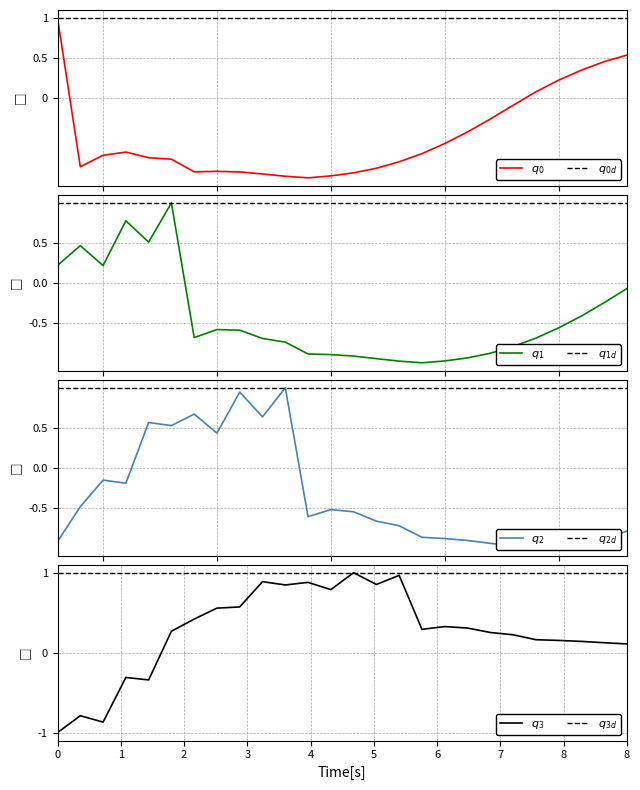

Is the value of Age 15 at 2019 greater than the value of Age 0 at 2034?

No